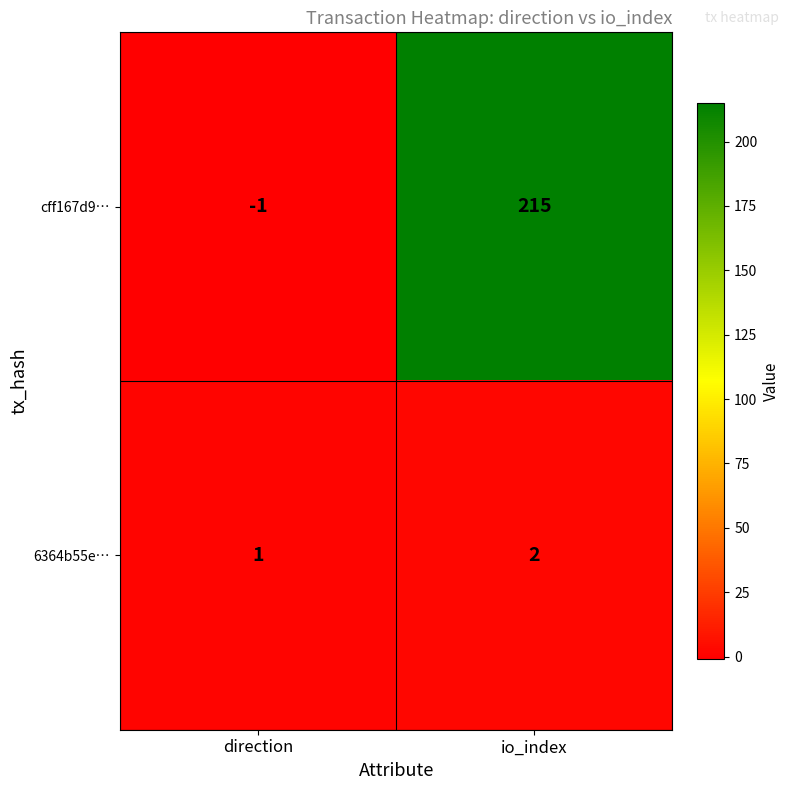

What is the difference between the cff167d9… values at direction and io_index?

216